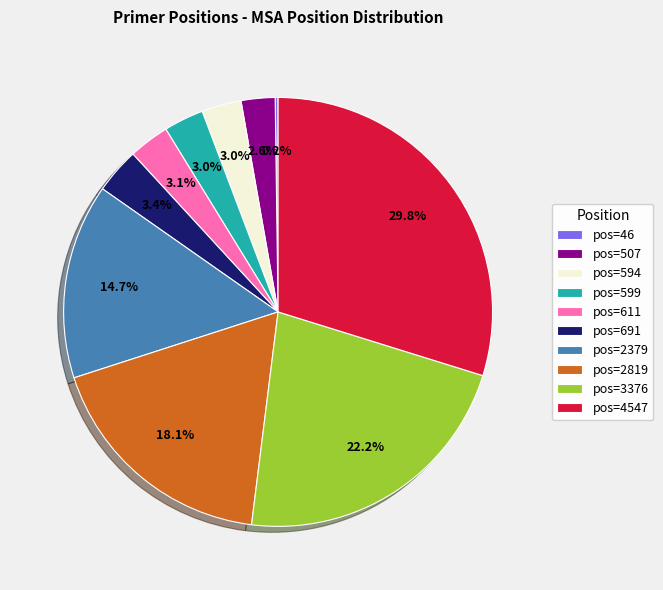

What is the largest slice in the pie chart?

pos=4547